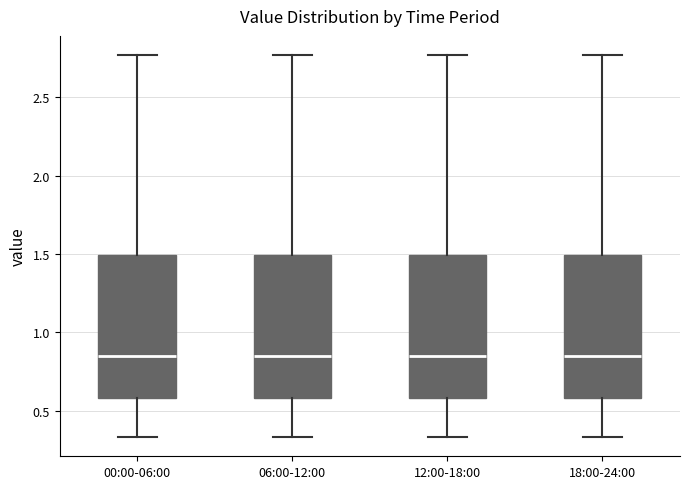

Reading left to right, read every box against the y-axis: the position of its median line, the range the box covers, and the ends of its whiskers. The values are not printed on the chart, so give them approximately, as read against the axis.

00:00-06:00: median 0.85, box 0.60 to 1.50, whiskers 0.35 to 2.75
06:00-12:00: median 0.85, box 0.60 to 1.50, whiskers 0.35 to 2.75
12:00-18:00: median 0.85, box 0.60 to 1.50, whiskers 0.35 to 2.75
18:00-24:00: median 0.85, box 0.60 to 1.50, whiskers 0.35 to 2.75